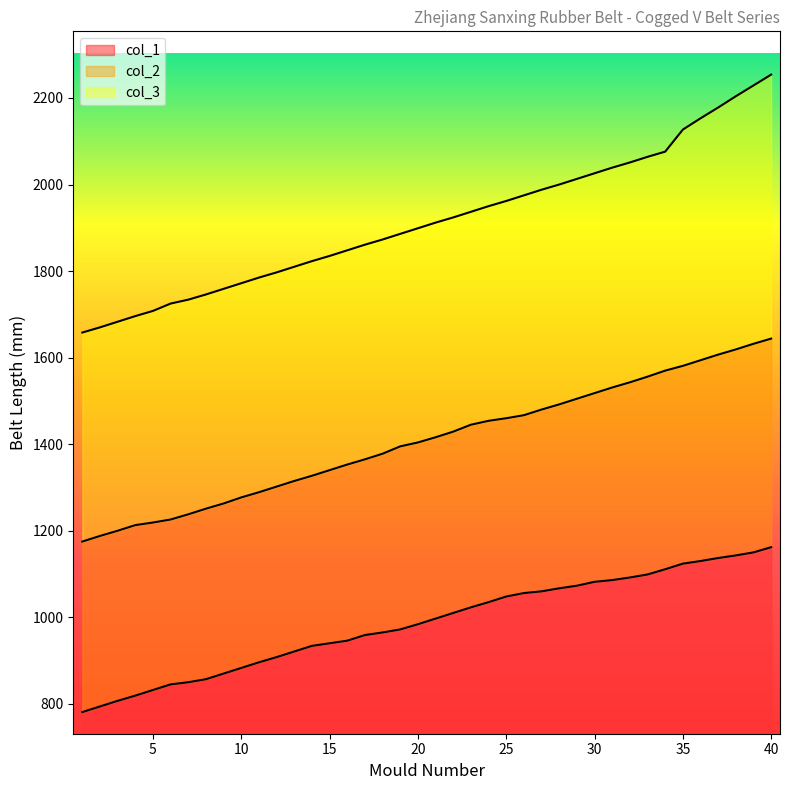

True or false: col_1 has a value of 908 at 12.

True